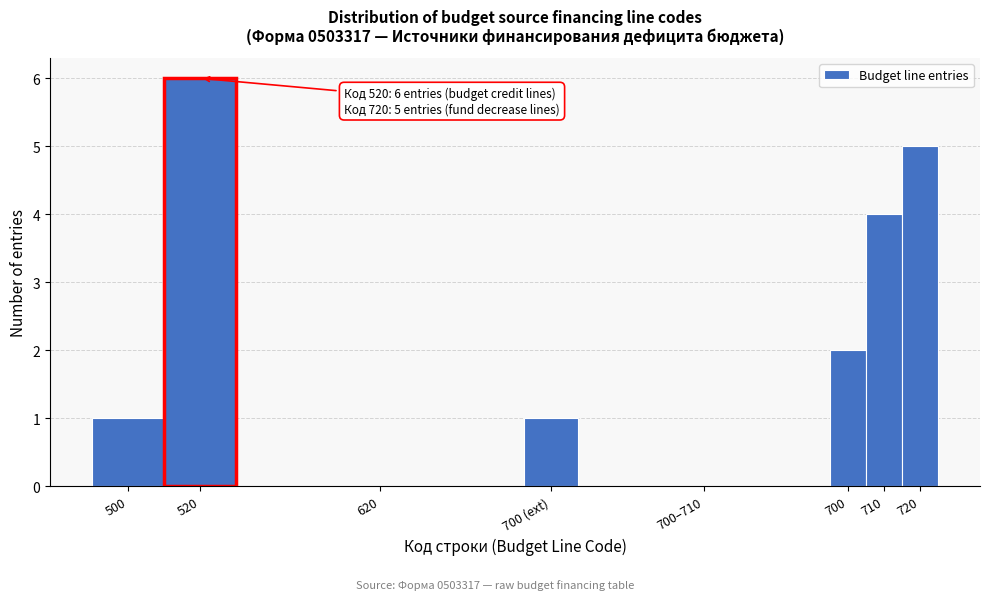

Reading right to left, transcribe all the data shown in this chart.

720=5	710=4	700=2	700–710=0	700 (ext)=1	620=0	520=6	500=1